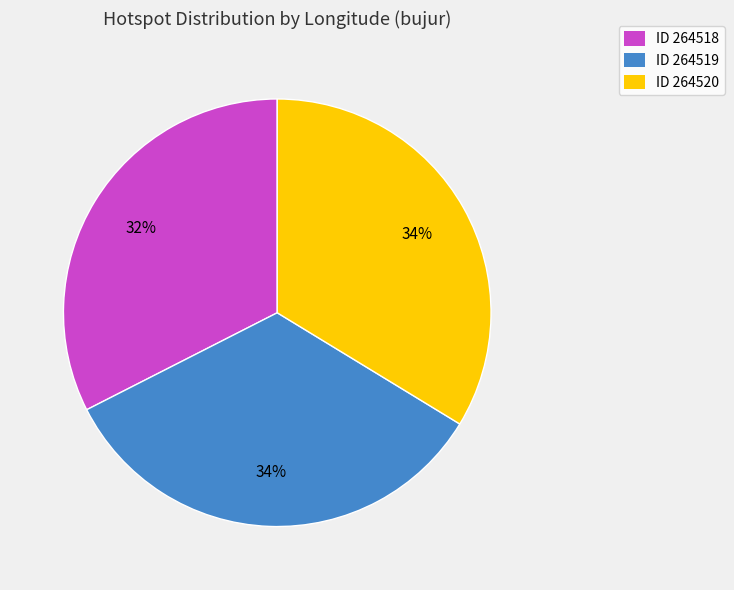

How many slices are in this pie chart?

3